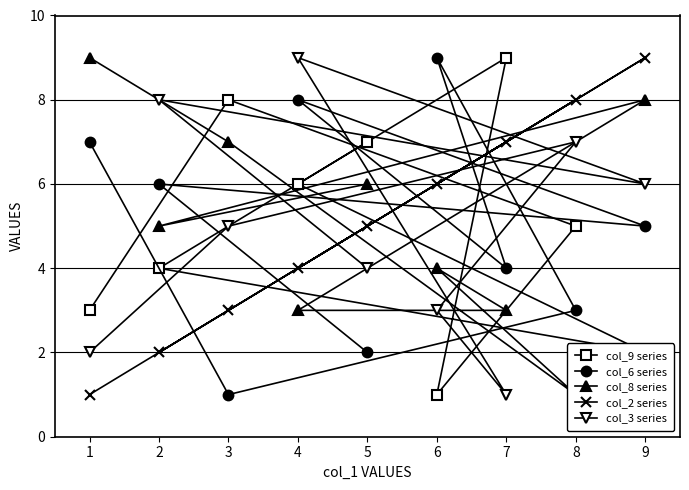

Is the value of col_6 series at 2 greater than the value of col_9 series at 3?

No